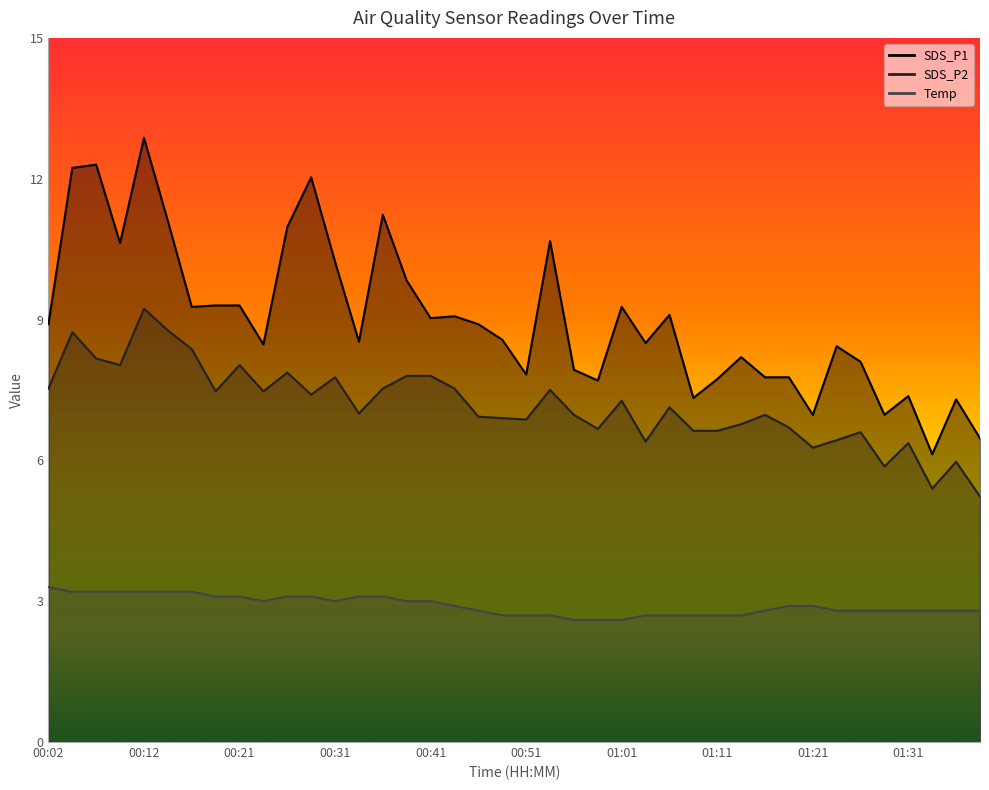

At which label does SDS_P2 first exceed 7?

00:02